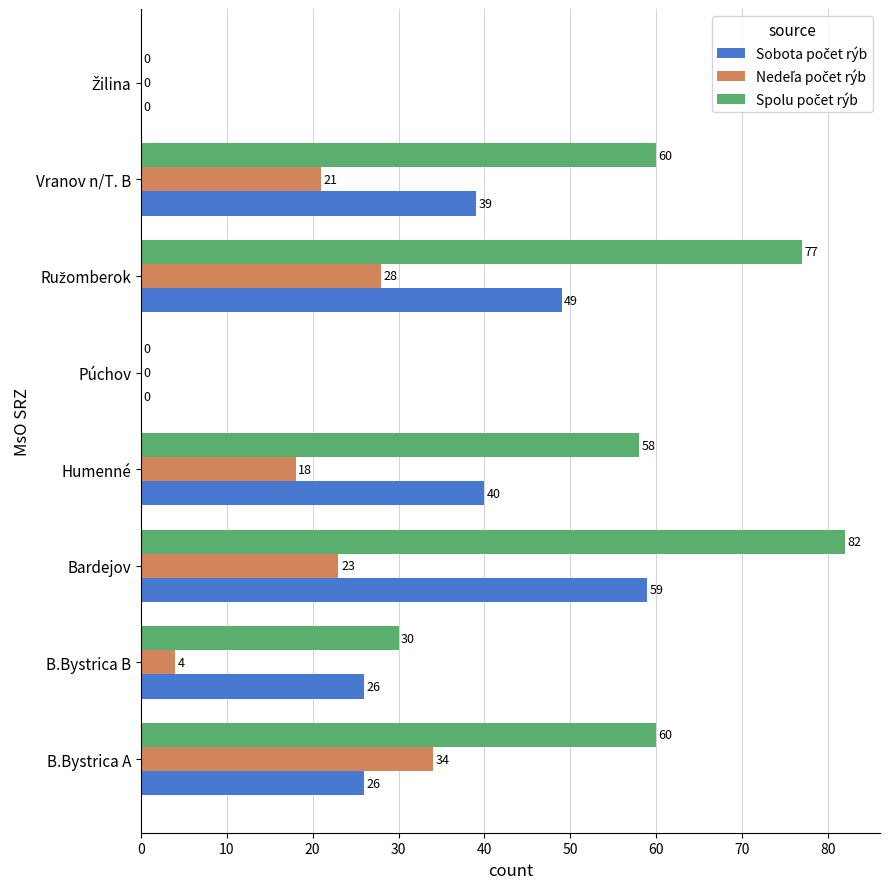

At which category does the chart reach its peak across all series?

Bardejov